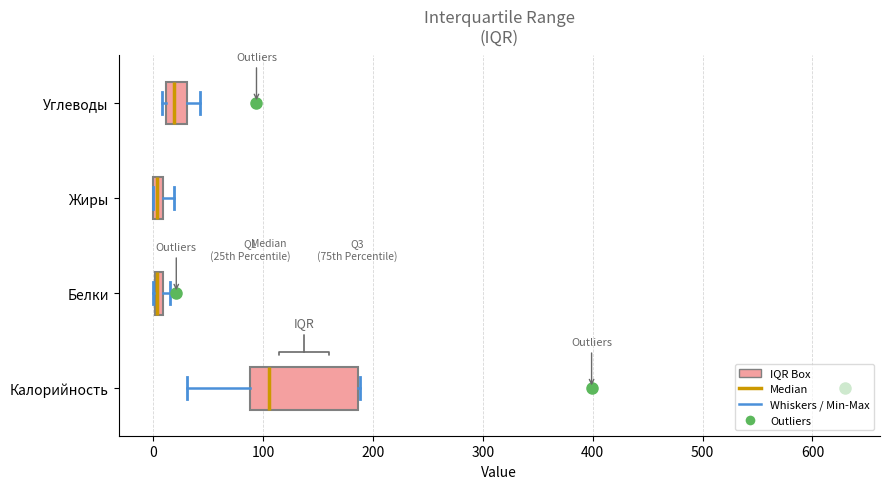

Which box is the widest, from its left edge to its right edge?

Калорийность